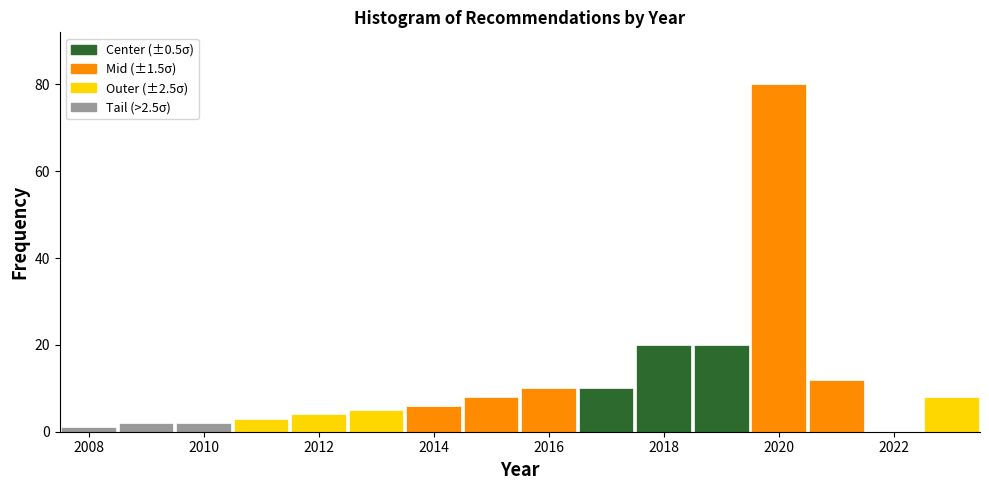

Reading left to right, list every bar in this chart as the range it spans on the x-axis followed by its height. Neither the bar edges nor the heights are printed on the chart, so give them approximately, as read against the axes.

2007.5 to 2008.5: under 2
2008.5 to 2009.5: 2
2009.5 to 2010.5: 2
2010.5 to 2011.5: 4
2011.5 to 2012.5: 4
2012.5 to 2013.5: 6
2013.5 to 2014.5: 6
2014.5 to 2015.5: 8
2015.5 to 2016.5: 10
2016.5 to 2017.5: 10
2017.5 to 2018.5: 20
2018.5 to 2019.5: 20
2019.5 to 2020.5: 80
2020.5 to 2021.5: 12
2021.5 to 2022.5: 0
2022.5 to 2023.5: 8